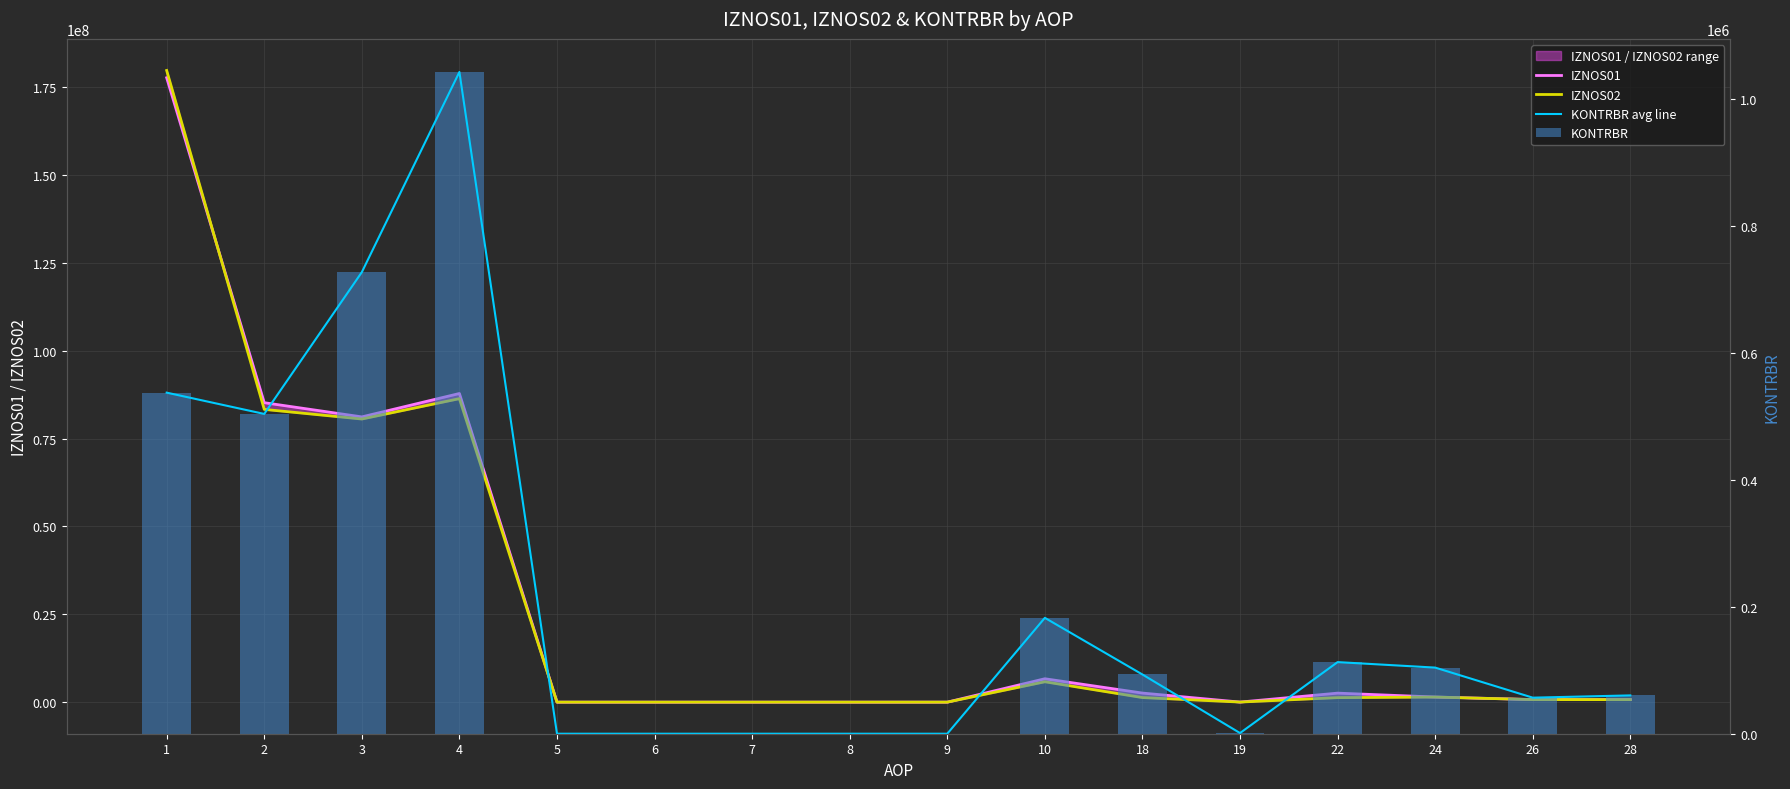

At how many categories does at least one series exceed 84251995?

3